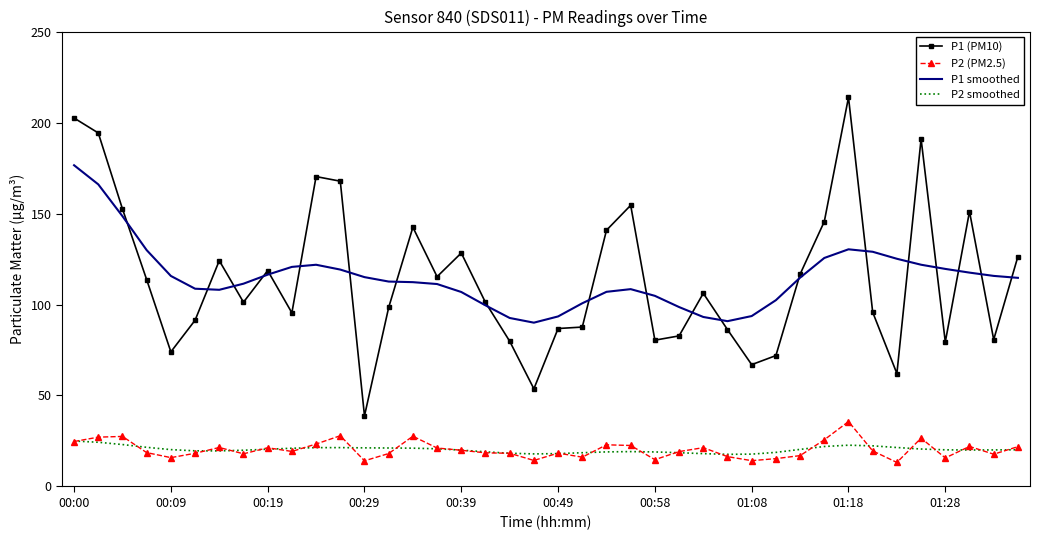

Rank the series by their maximum value, from highest to lowest.

P1 (PM10), P1 smoothed, P2 (PM2.5), P2 smoothed